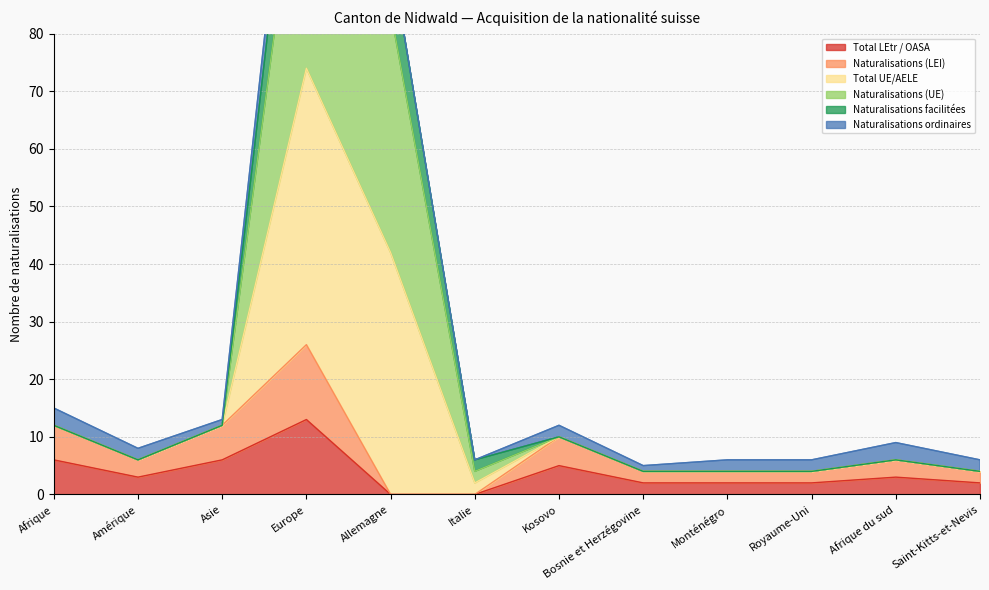

What is the spread (max minus min) of values at Kosovo?

7